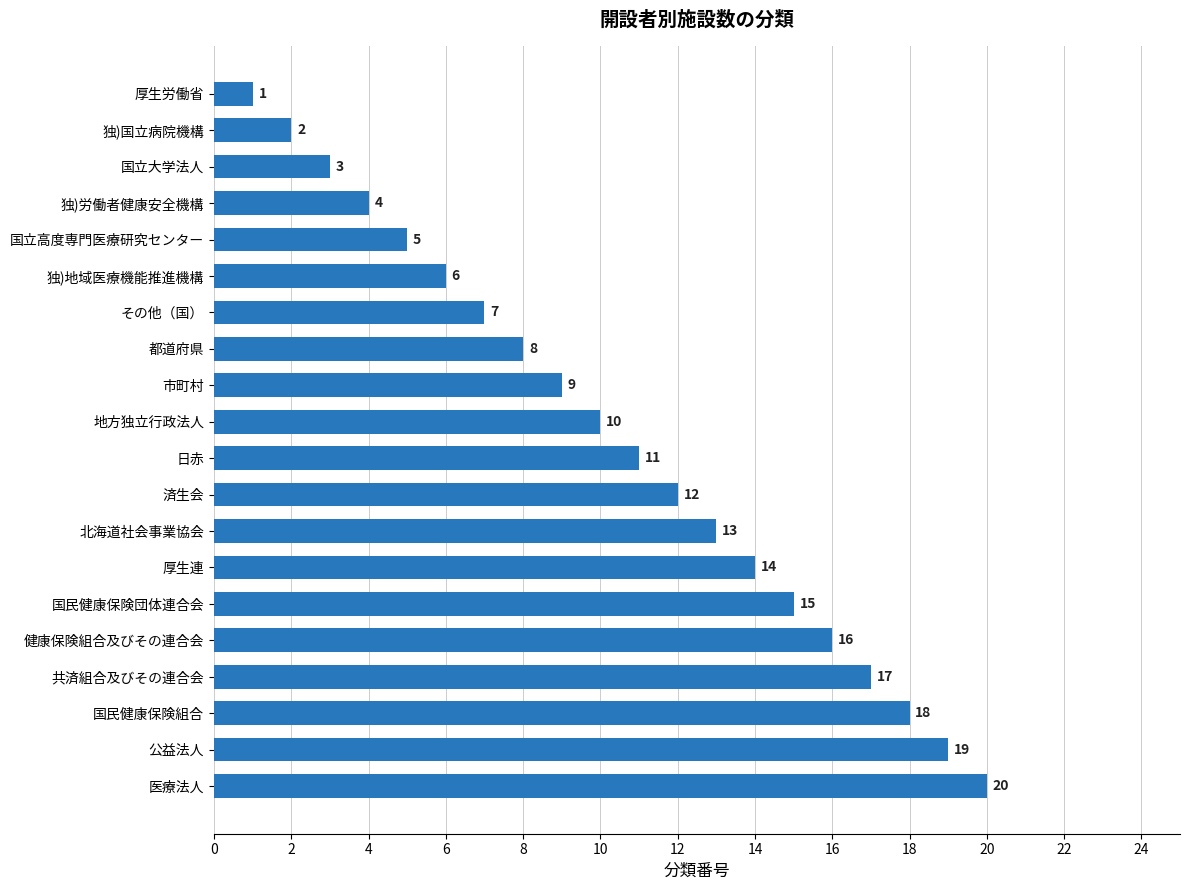

True or false: the data shows 9 at 健康保険組合及びその連合会.

False